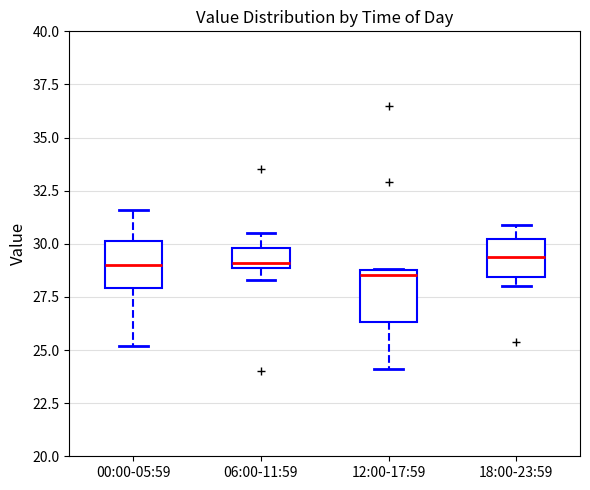

Reading left to right, transcribe this box plot: for each box, give where its median line is, the range the box spans, and where its two whiskers end, as read against the y-axis. The values are not printed on the chart, so give them approximately, as read against the axis.

00:00-05:59: median 29.0, box 28.0 to 30.0, whiskers 25.0 to 31.5
06:00-11:59: median 29.0 (just above the box's lower edge), box 29.0 to 30.0, whiskers 28.5 to 30.5
12:00-17:59: median 28.5, box 26.5 to 29.0, whiskers 24.0 to 29.0
18:00-23:59: median 29.5, box 28.5 to 30.0, whiskers 28.0 to 31.0